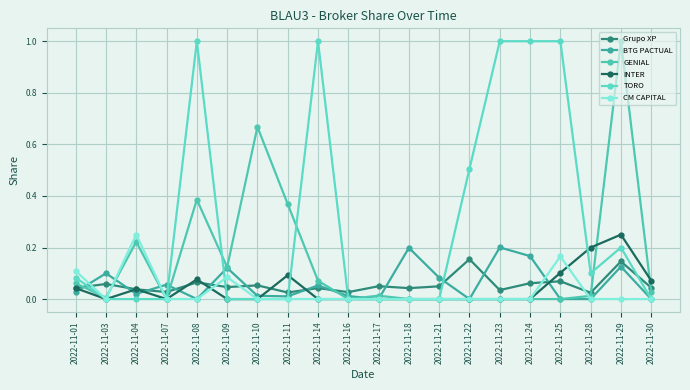

Is it true that CM CAPITAL equals -0.2 at 2022-11-21?

False